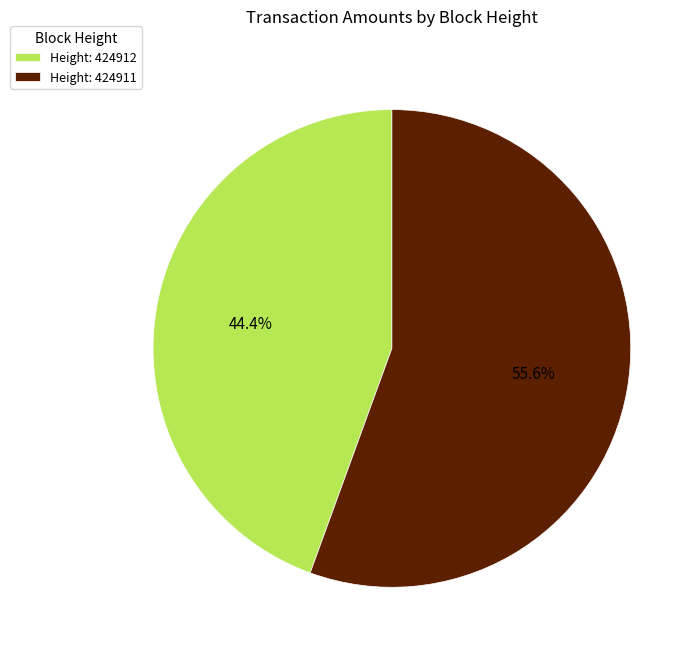

Rank the categories by value from lowest to highest.

Height: 424912, Height: 424911